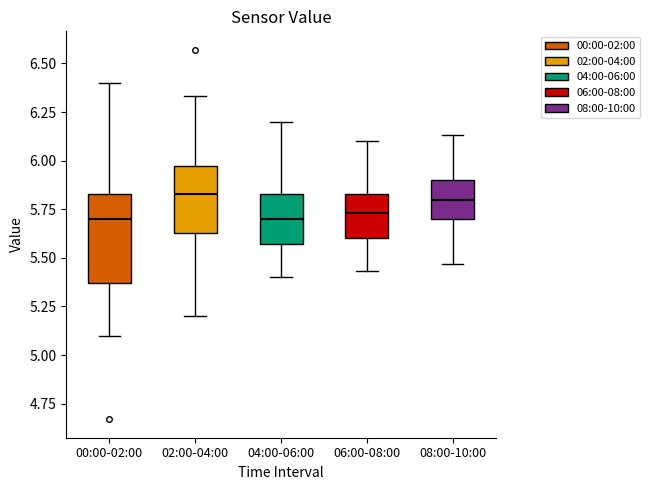

Comparing the boxes themselves (not the whiskers), which one is the tallest?

00:00-02:00